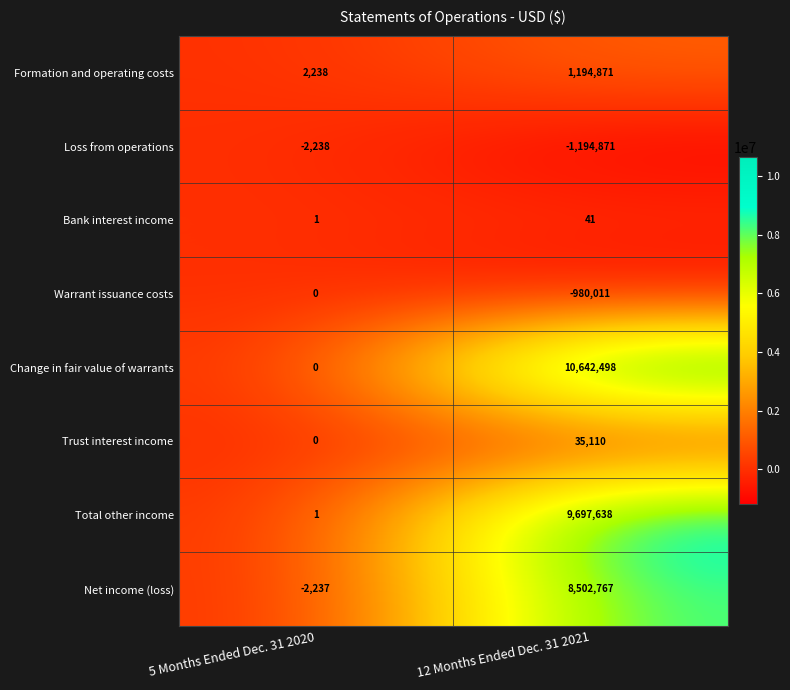

The value of Net income (loss) at 5 Months Ended Dec. 31 2020 is -1523. True or false?

False